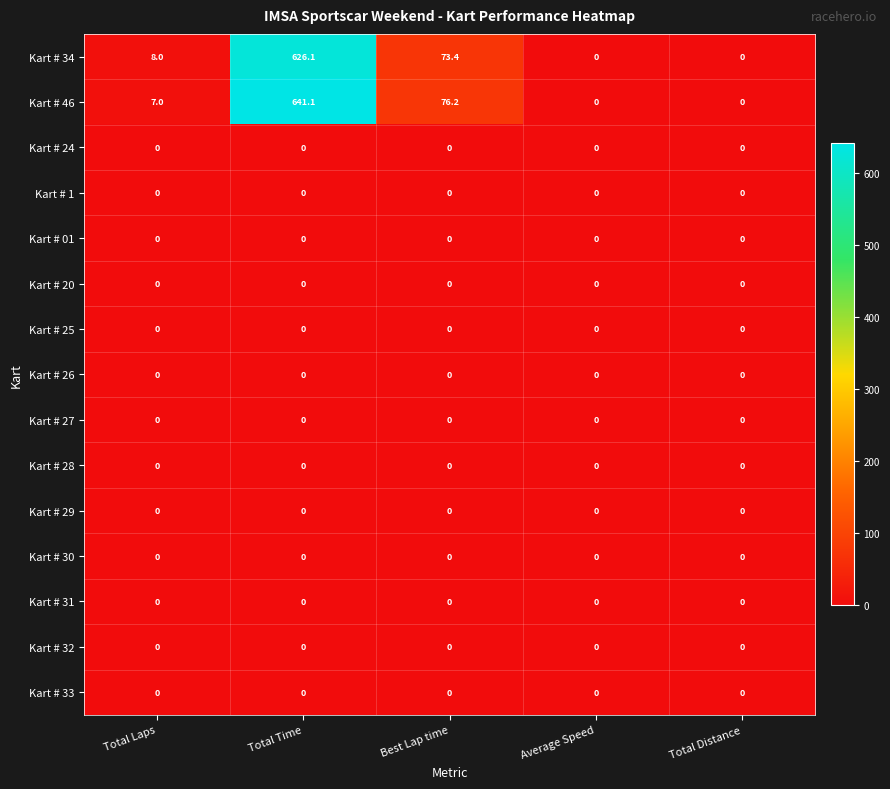

Which series has the largest range (max minus min)?

Kart # 46